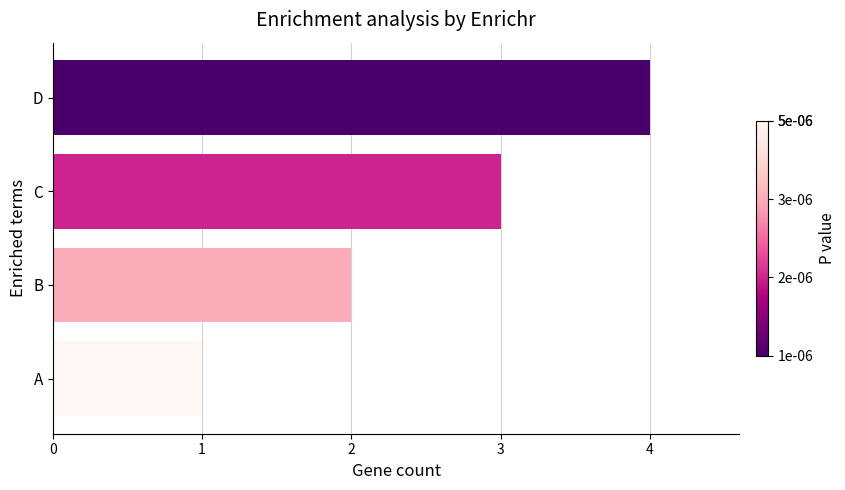

What is the approximate value at D?

4